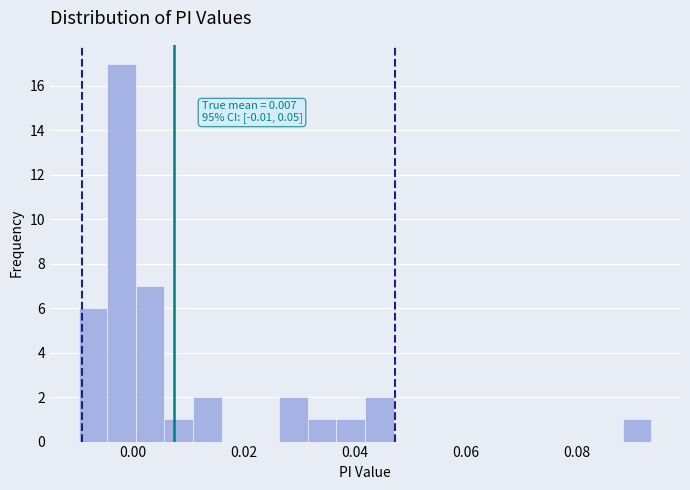

Around what value on the x-axis is the tallest bar? Give the approximate position of its centre, as read against the axis.

-0.002